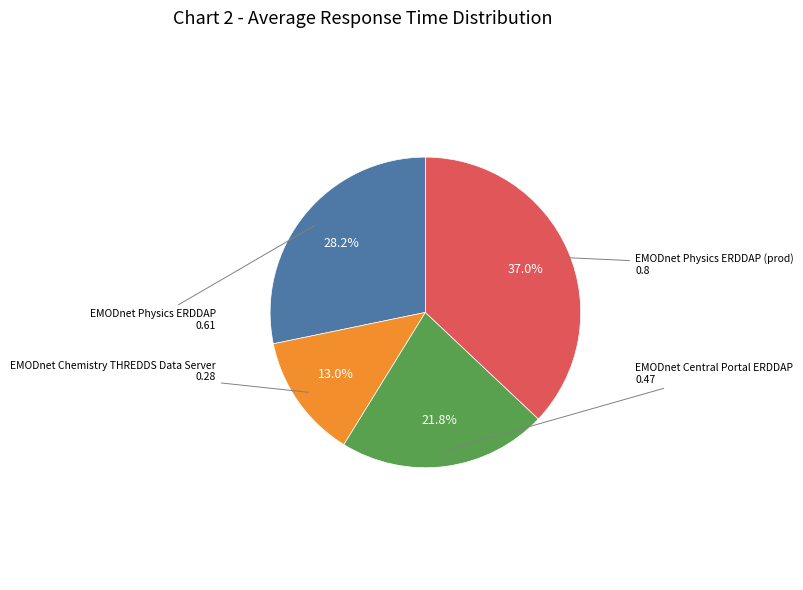

True or false: EMODnet Physics ERDDAP accounts for 28% of the total.

True